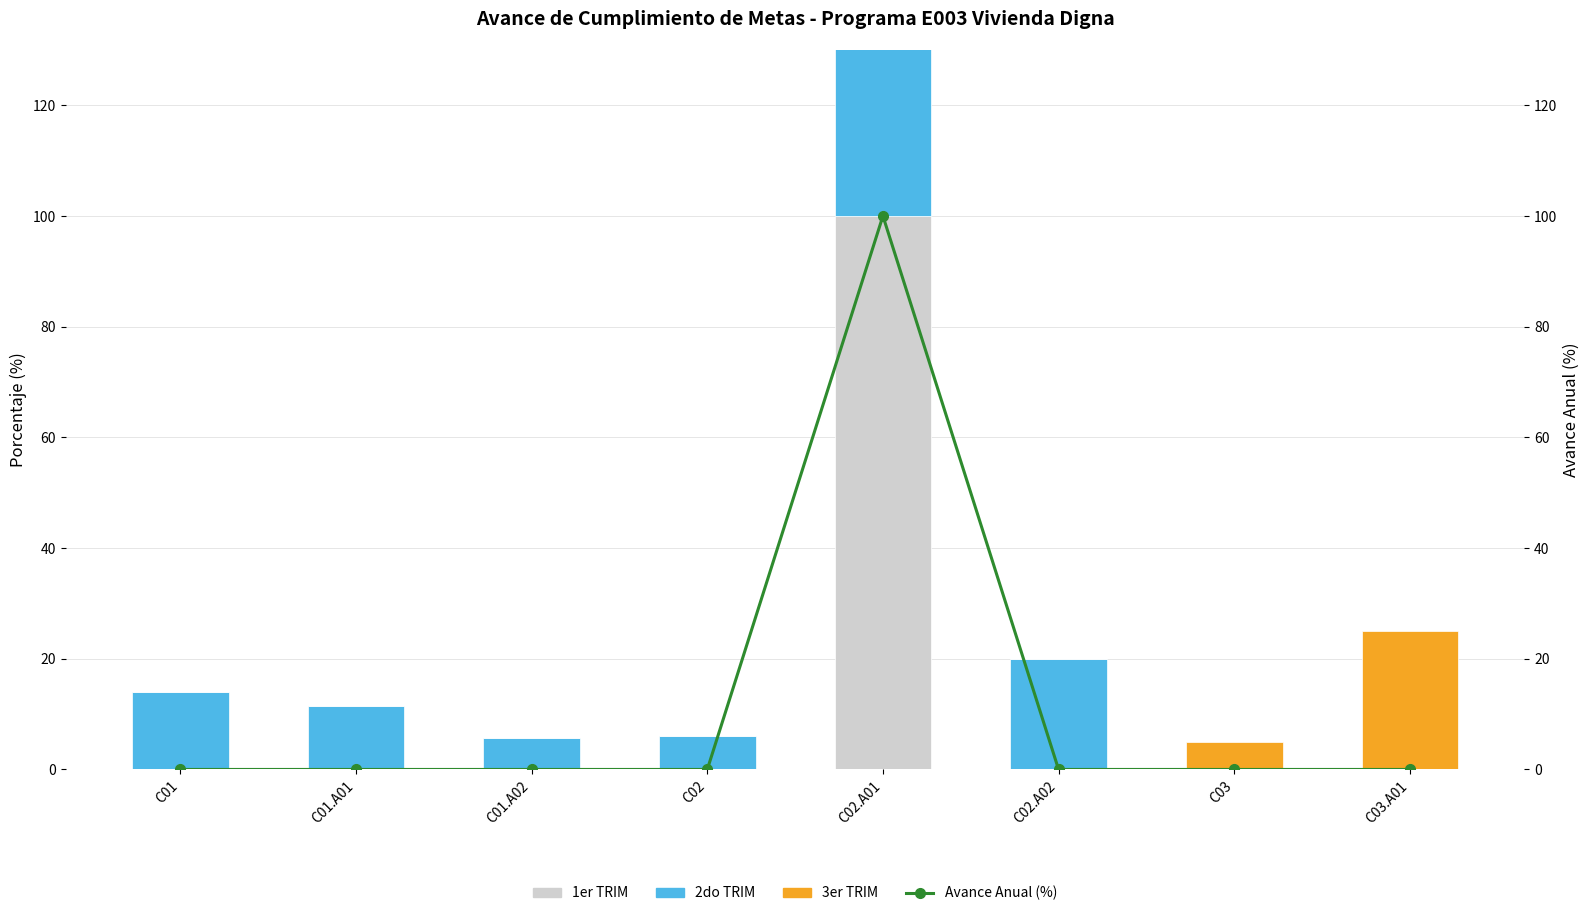

Where is 2do TRIM nearest to the value 50?

C02.A02